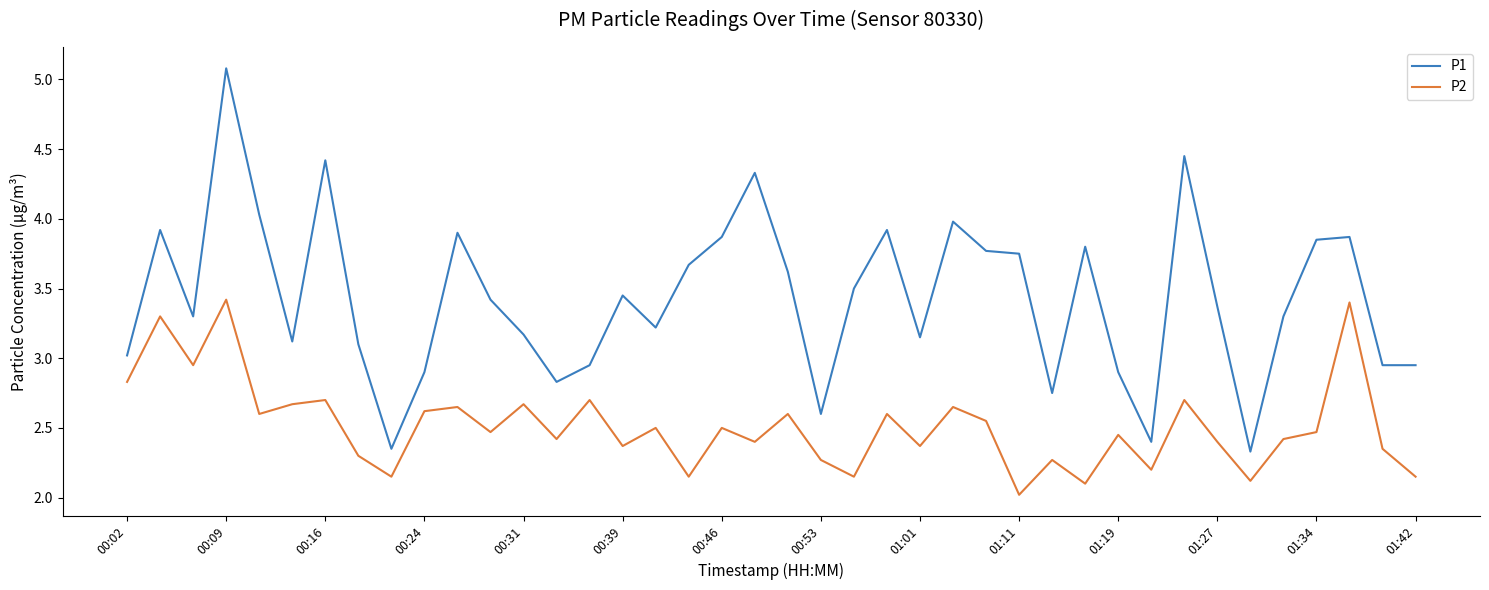

Rank the series by their maximum value, from lowest to highest.

P2, P1